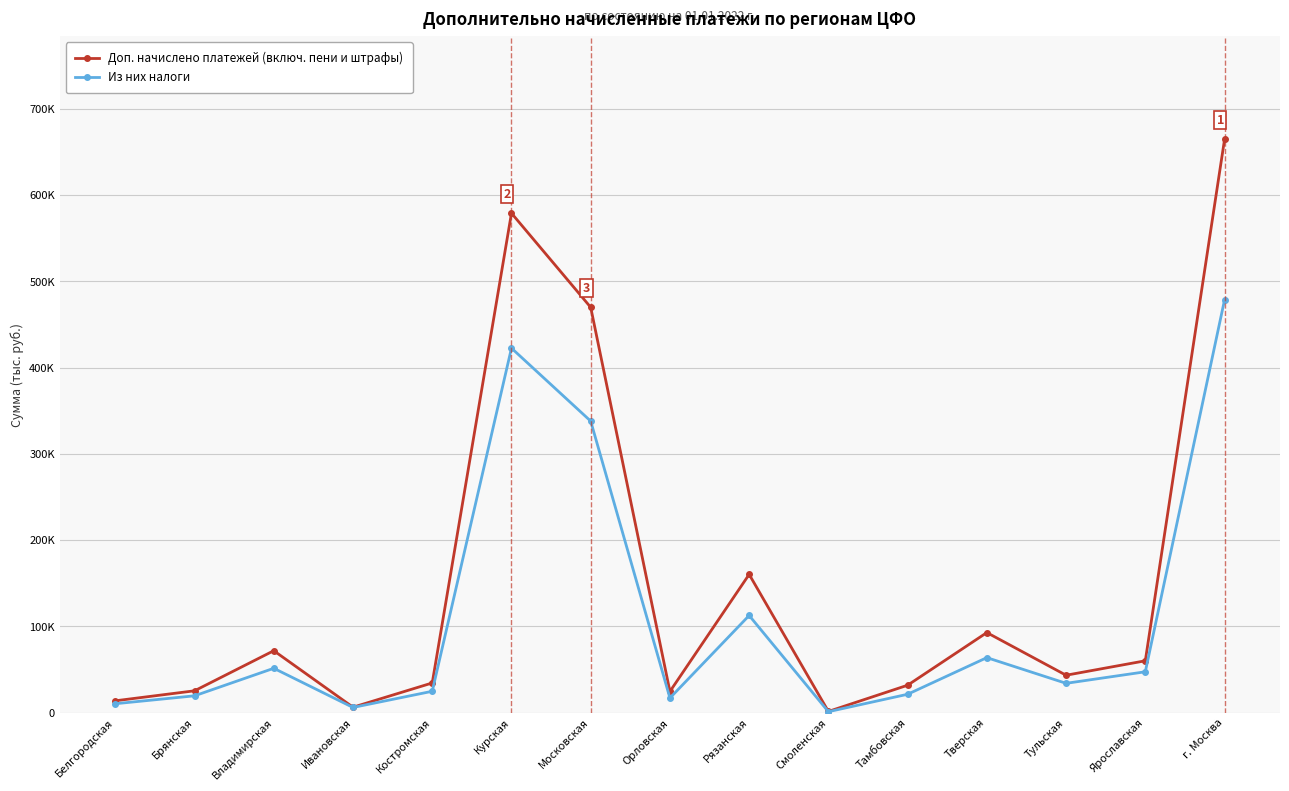

Rank the series by their average value, from highest to lowest.

Доп. начислено платежей (включ. пени и штрафы), Из них налоги